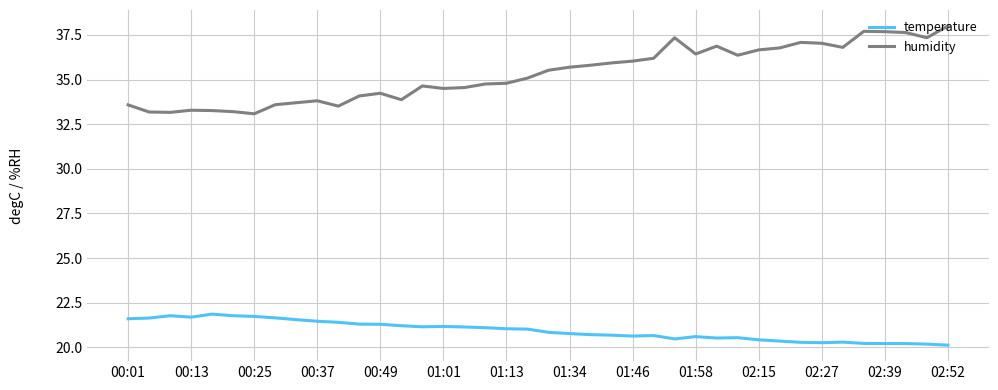

What is the minimum value for temperature?

20.1